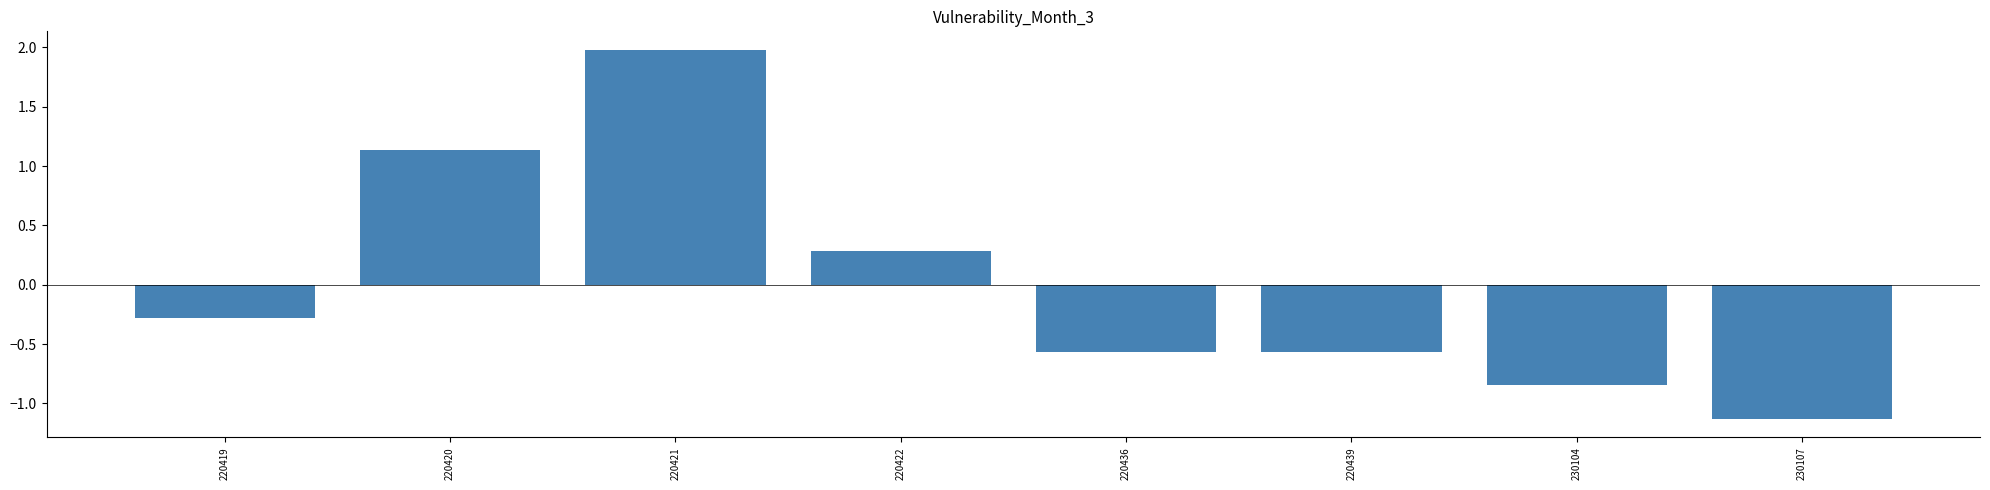

What is the value of the 1st bar from the left?

-0.3